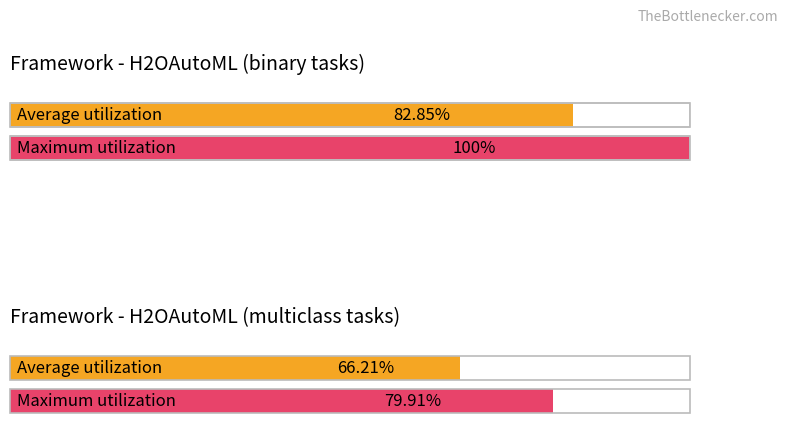

Does the chart contain stacked bars?

No